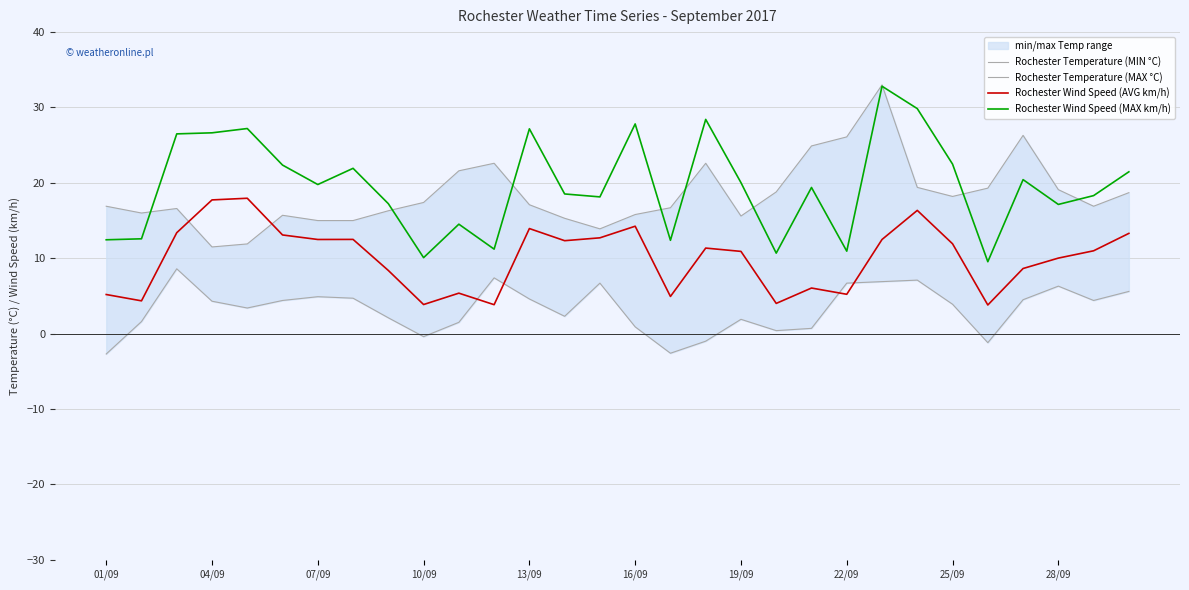

The Rochester Wind Speed (AVG km/h) series shows 14.2 at 16/09. True or false?

True